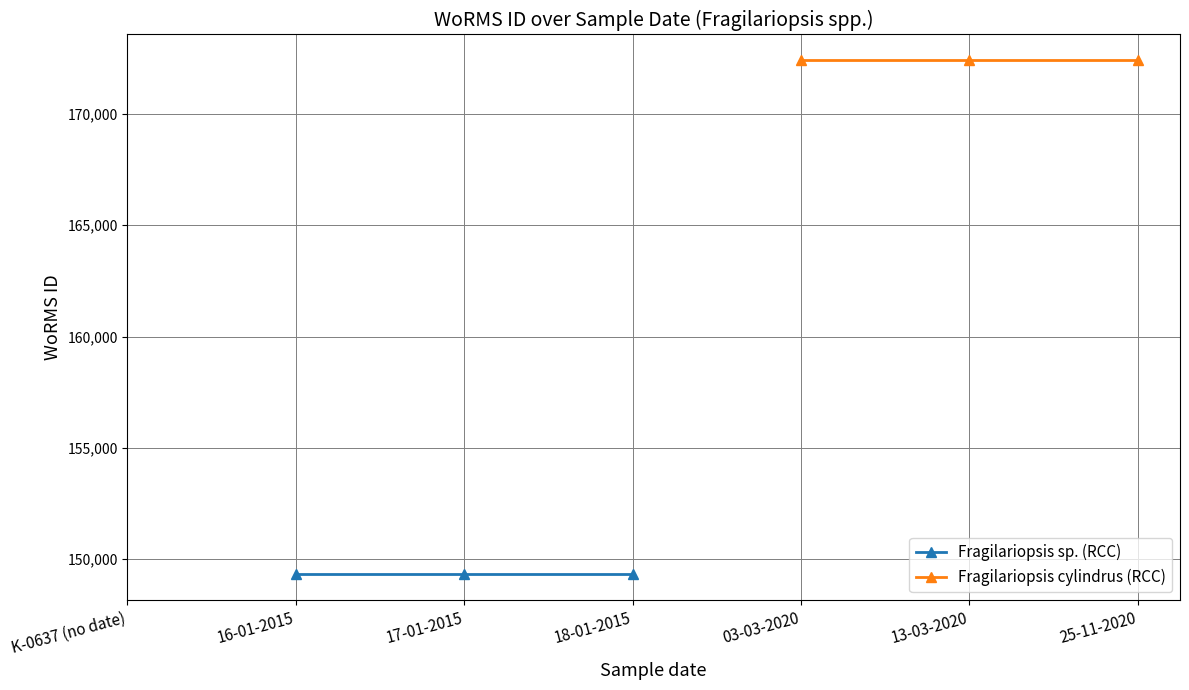

Reading left to right, what are all the values shown in this chart?

Fragilariopsis sp. (RCC): 149313	149313	149313
Fragilariopsis cylindrus (RCC): 172418	172418	172418